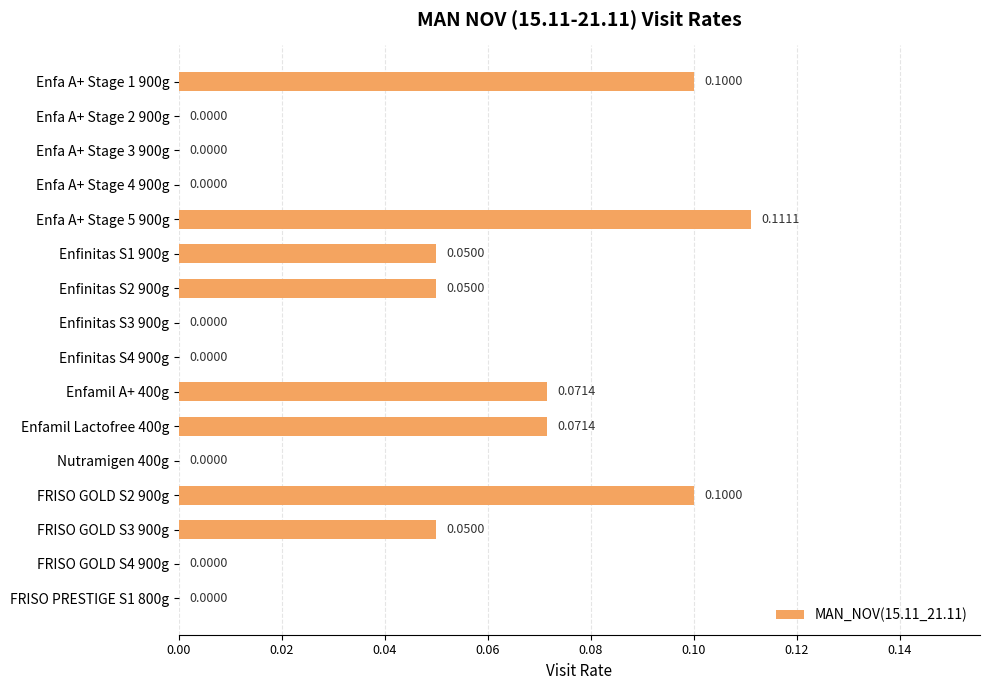

What is the sum of all values?

0.6